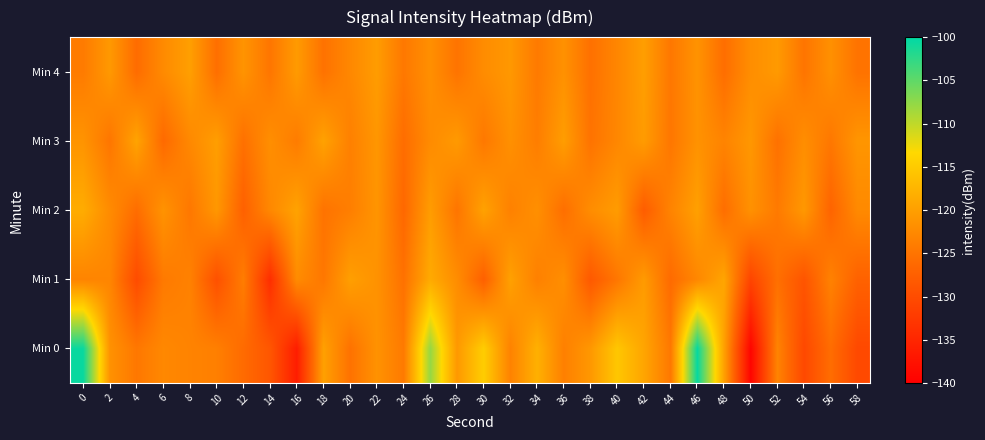

Which series has the largest total across all categories?

Min 0